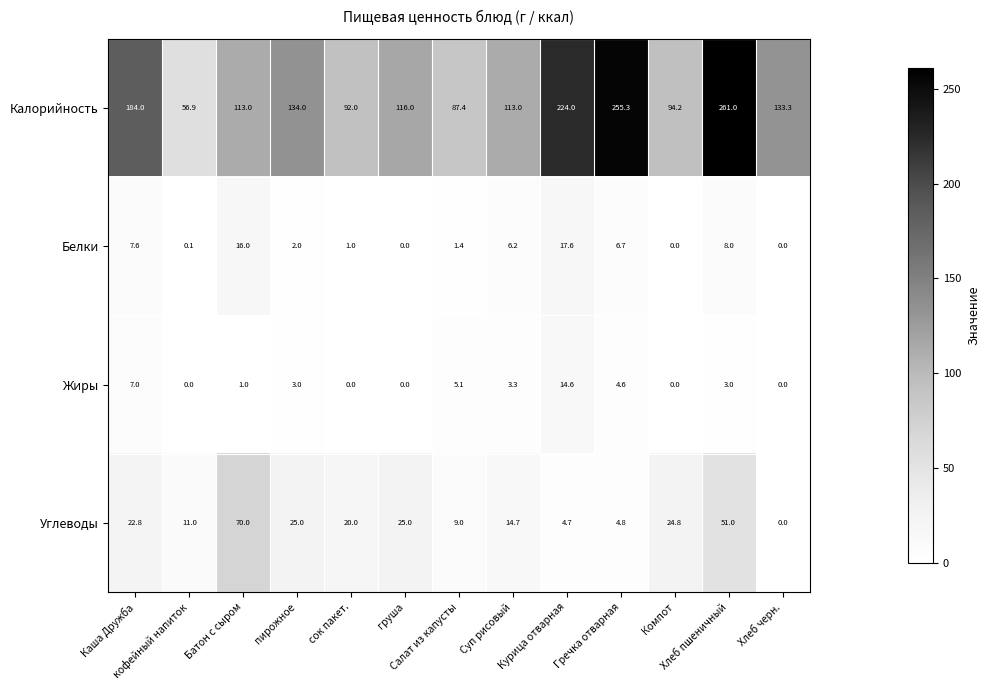

How many data points in Белки are less than 2?

6